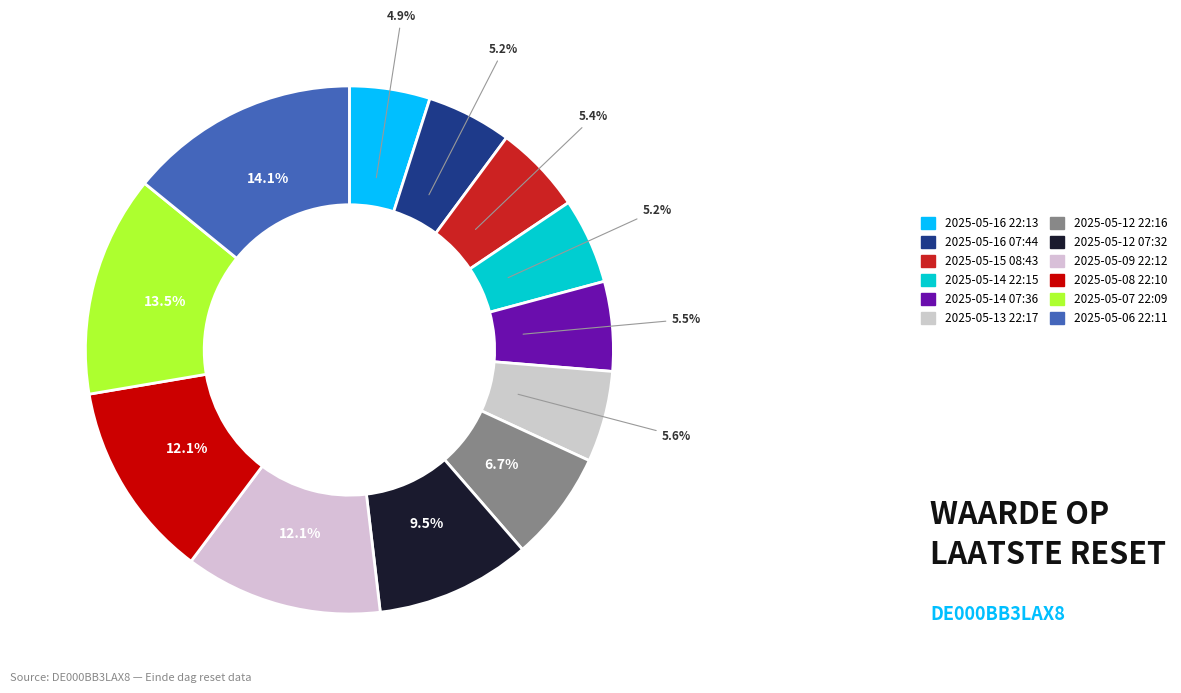

Count the number of slices in the pie.

12